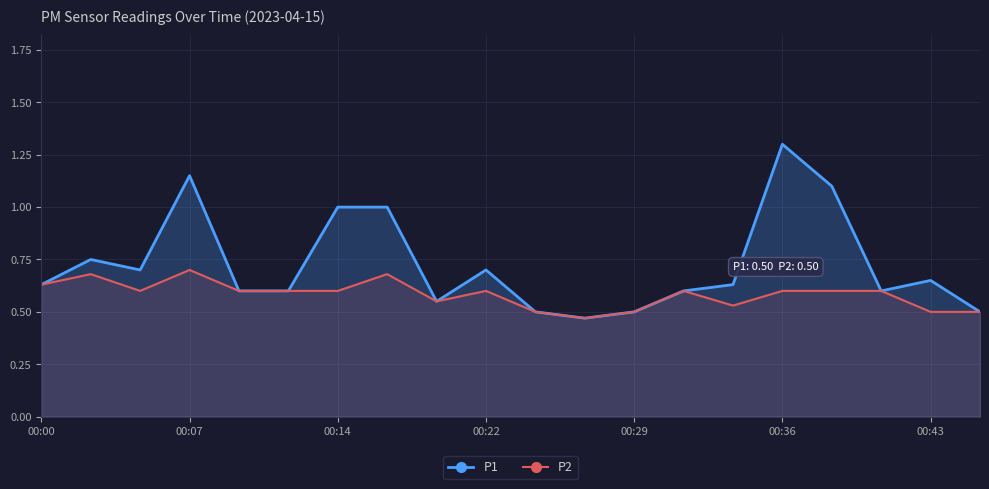

What is the highest value of the P1 series?

1.3